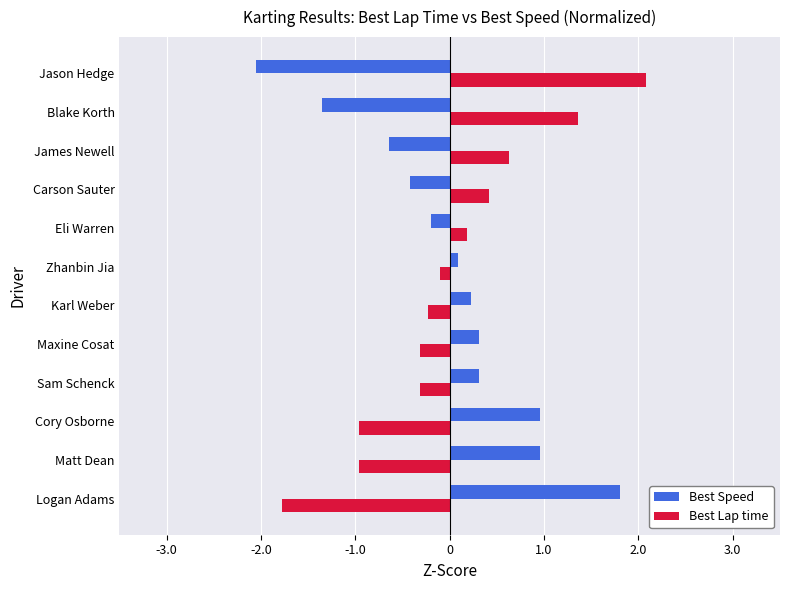

What are all the series names shown in the legend?

Best Speed, Best Lap time